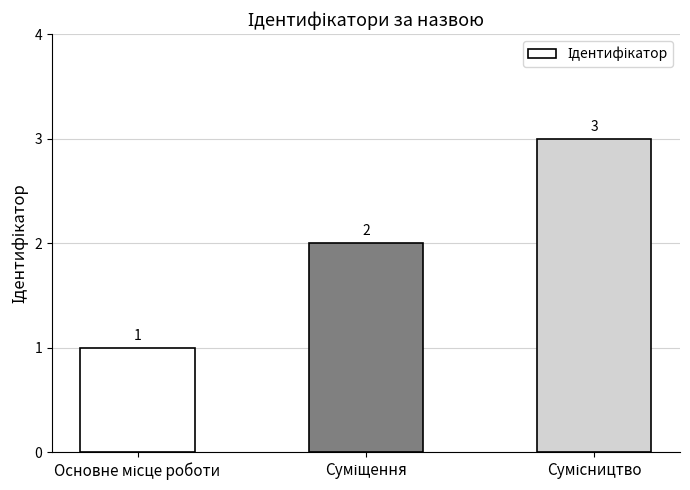

What is the value of the 3rd bar from the left?

3